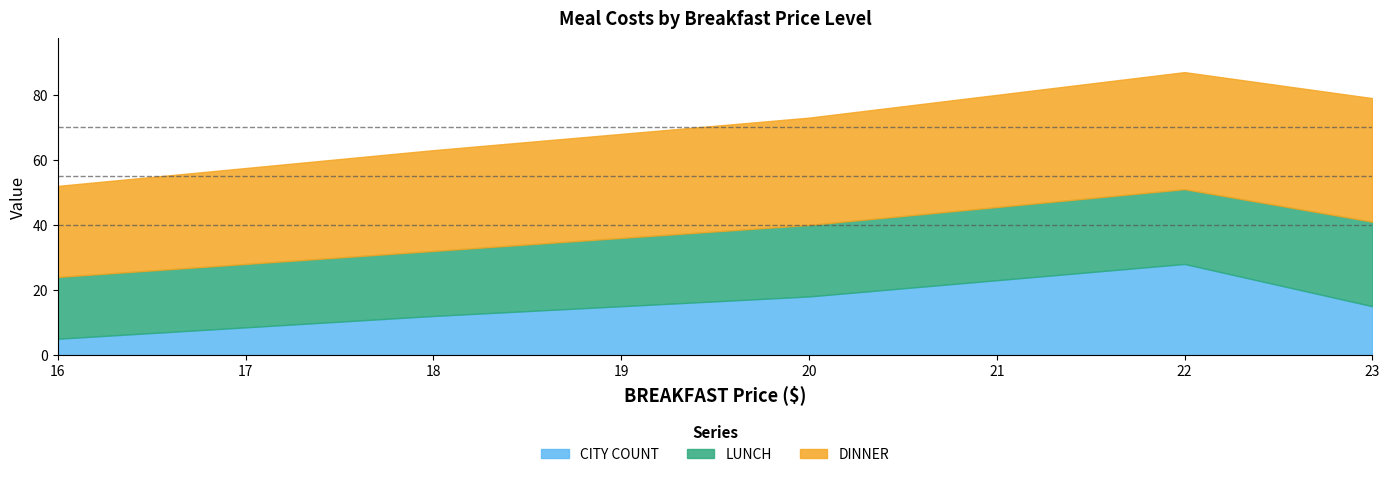

Rank the series by their average value, from lowest to highest.

CITY COUNT, LUNCH, DINNER